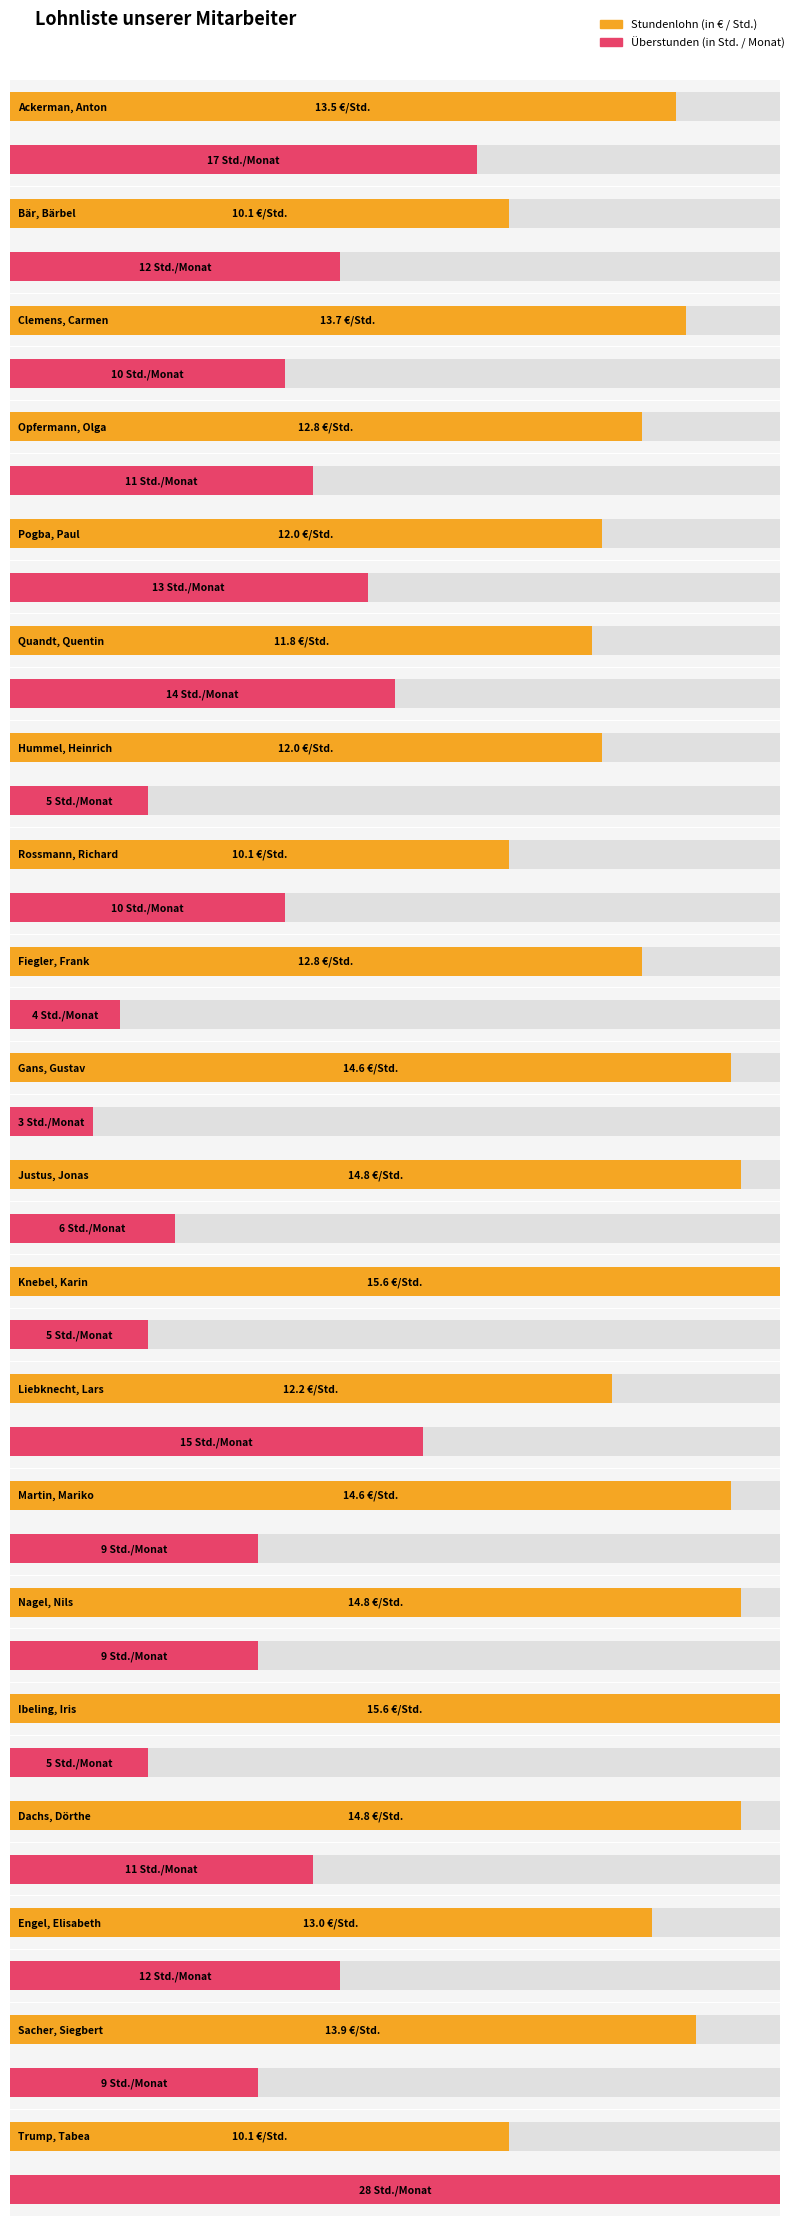

Which has a higher value, Trump, Tabea or Rossmann, Richard?

Trump, Tabea